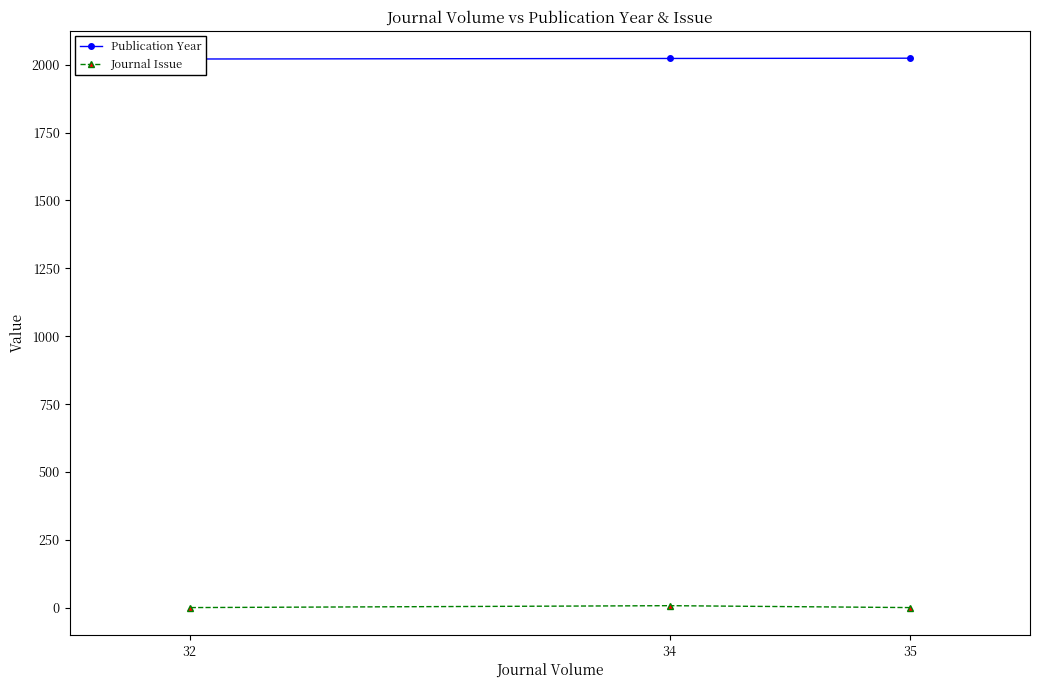

Does the chart have visible grid lines?

No